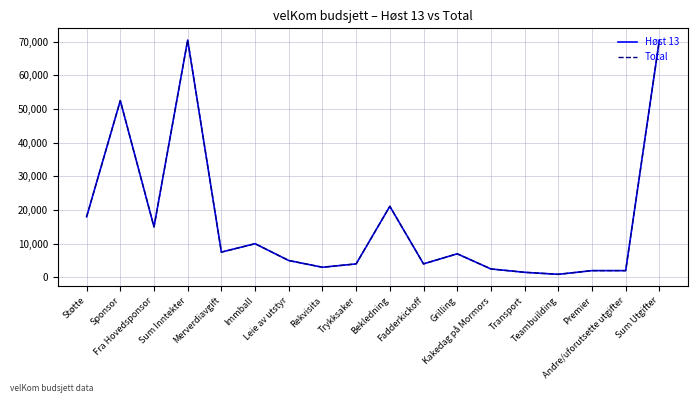

Reading right to left, what are all the values shown in this chart?

Høst 13: 70500	2000	2000	900	1500	2500	7000	4000	21100	4000	3000	5000	10000	7500	70500	15000	52500	18000
Total: 70500	2000	2000	900	1500	2500	7000	4000	21100	4000	3000	5000	10000	7500	70500	15000	52500	18000